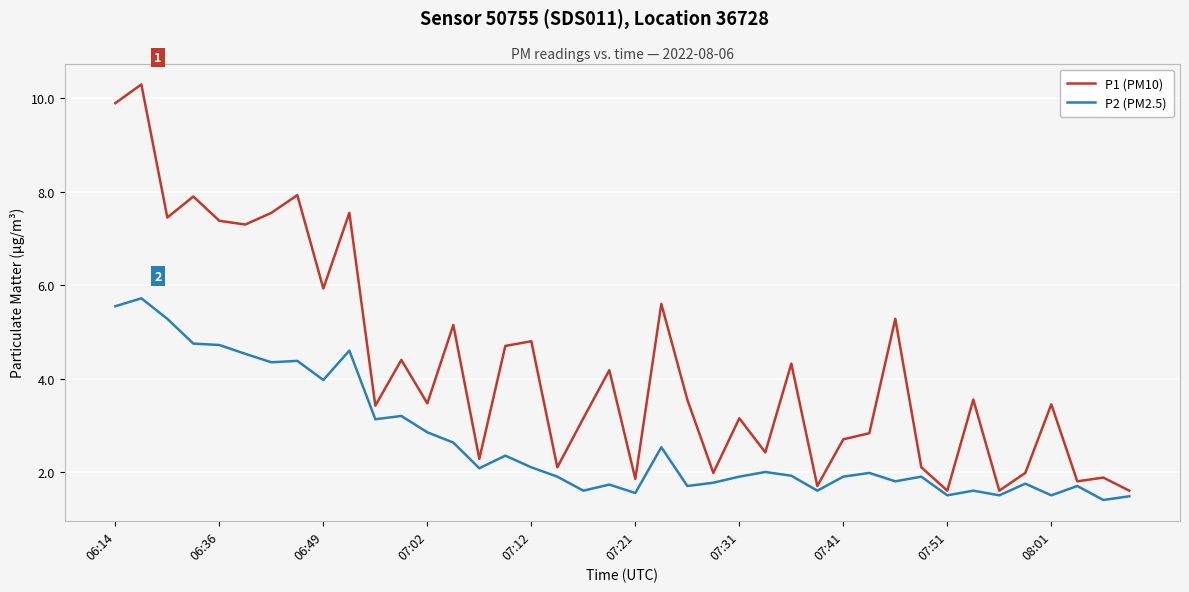

How many values in the P1 (PM10) series are below 3?

15